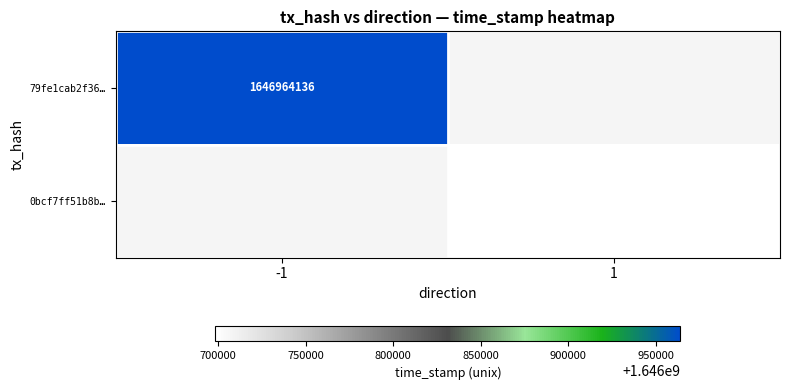

True or false: 79fe1cab2f36… has a value of 1646964136 at -1.

True